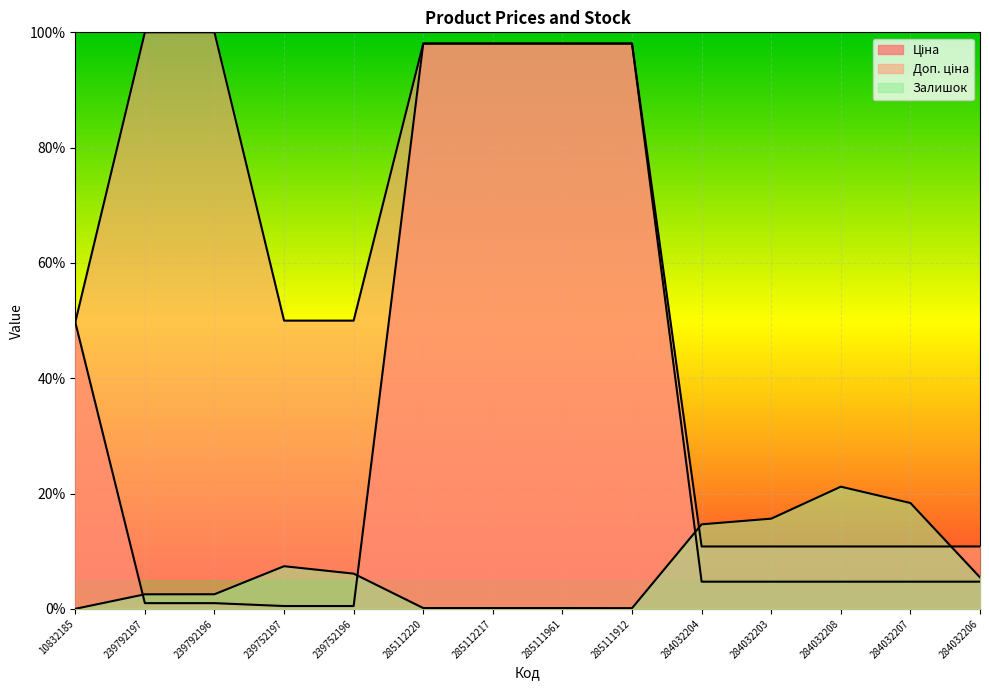

Between 285111961 and 285112217, which is larger?

285111961